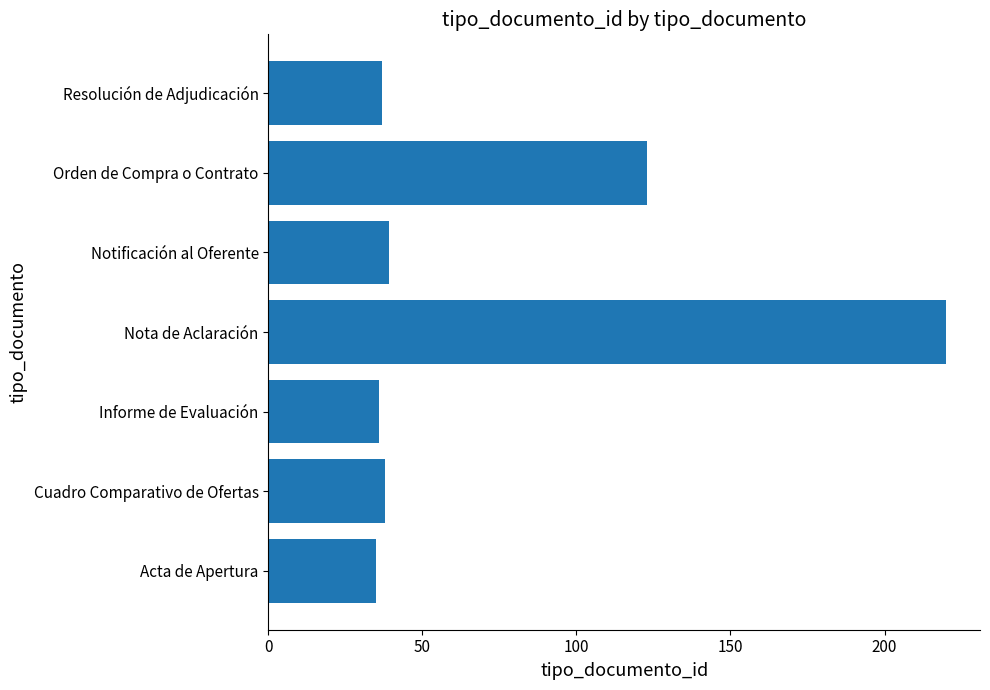

What is the approximate value at Orden de Compra o Contrato?

123